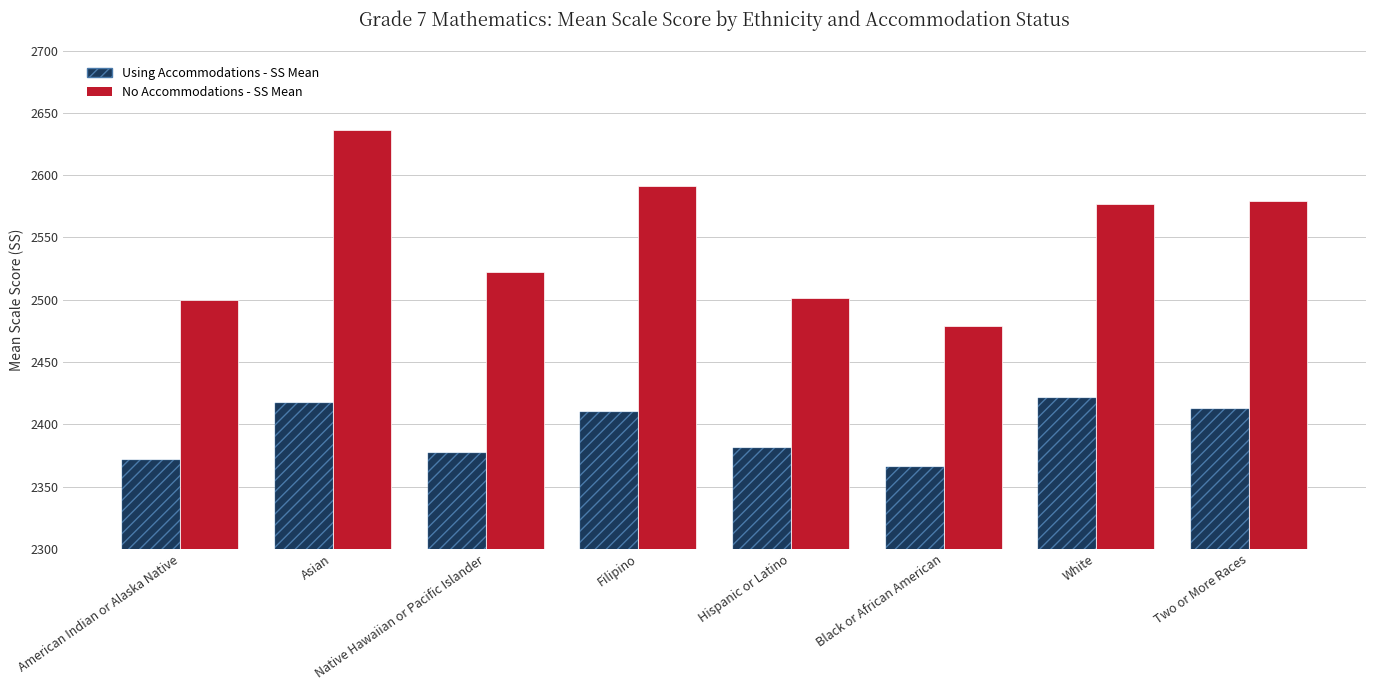

The Using Accommodations - SS Mean series shows 2366 at Black or African American. True or false?

True